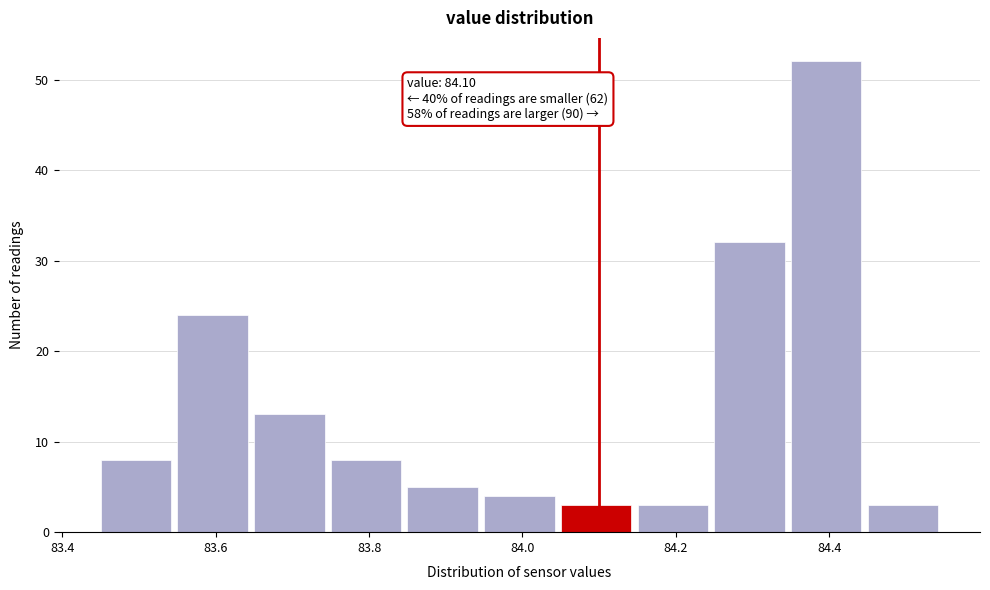

Over which range of the x-axis is the bar tallest?

84.35 to 84.45